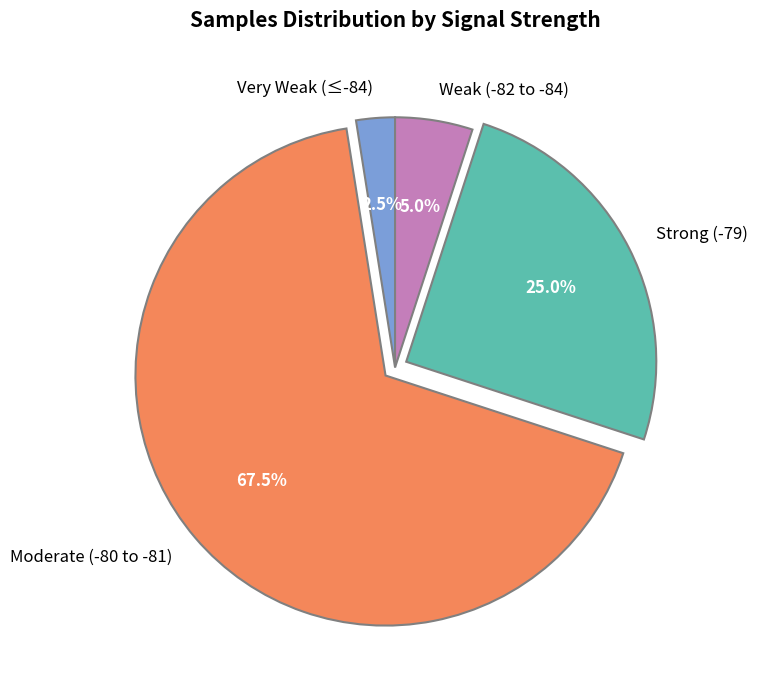

Which category accounts for the majority?

Moderate (-80 to -81)